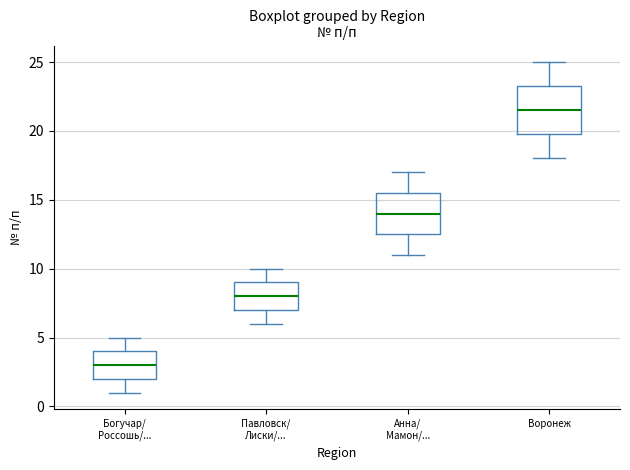

Which box has the highest median line?

Воронеж